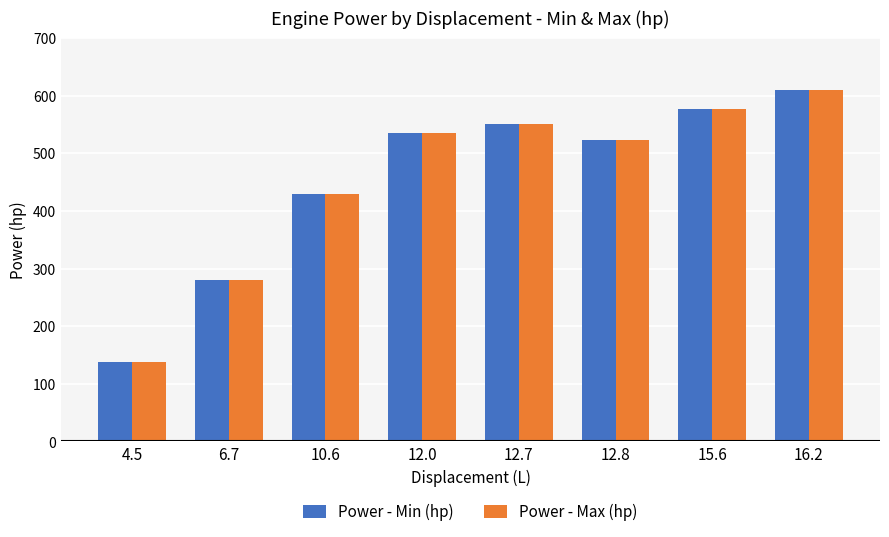

What are all the series names shown in the legend?

Power - Min (hp), Power - Max (hp)